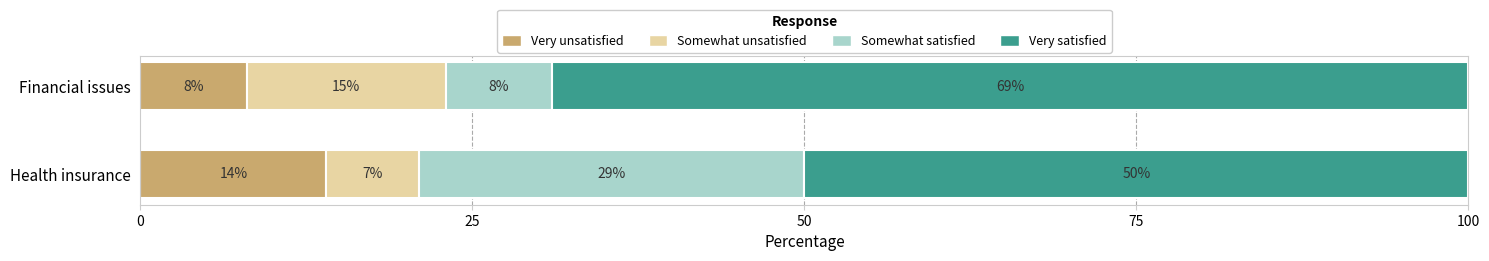

What are all the series names shown in the legend?

Very unsatisfied, Somewhat unsatisfied, Somewhat satisfied, Very satisfied